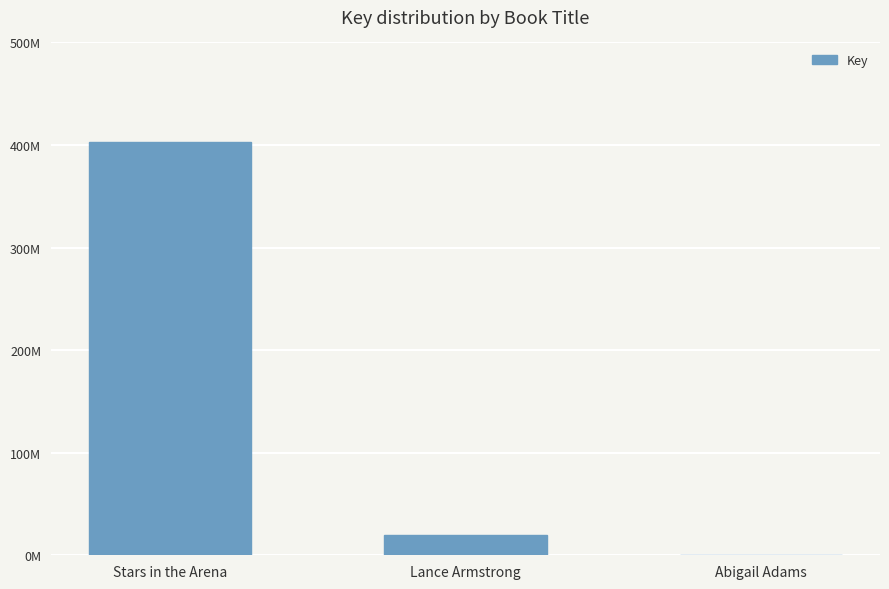

Rank the categories by value from highest to lowest.

Stars in the Arena, Lance Armstrong, Abigail Adams